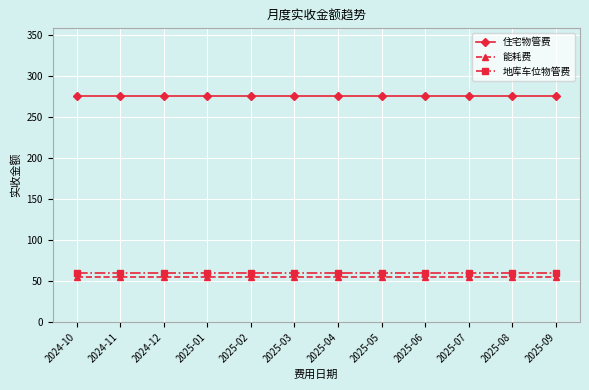

What is the difference between the highest and lowest values at 2025-03?

220.2